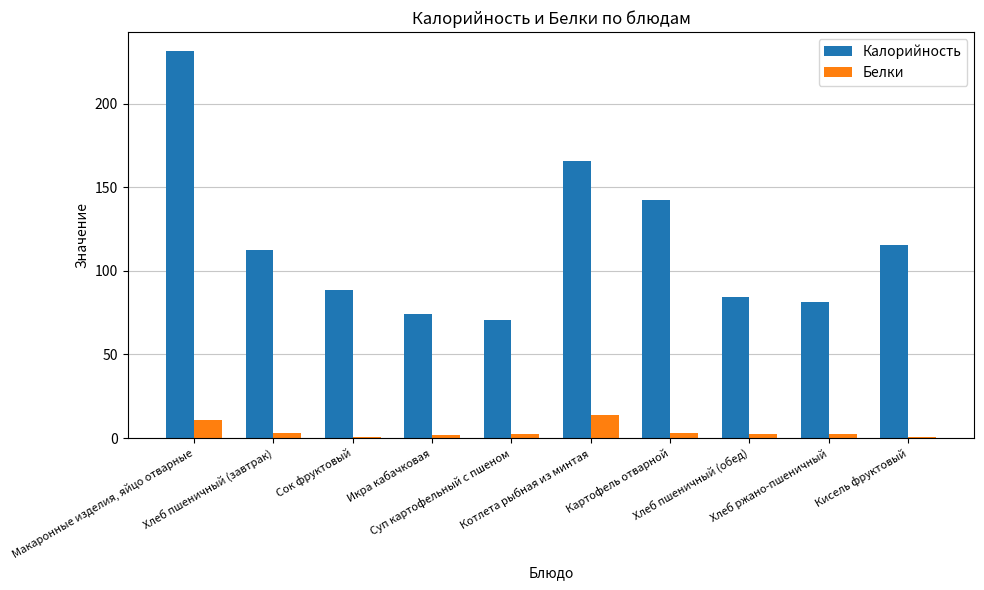

What is the difference between the Белки values at Сок фруктовый and Макаронные изделия, яйцо отварные?

9.9